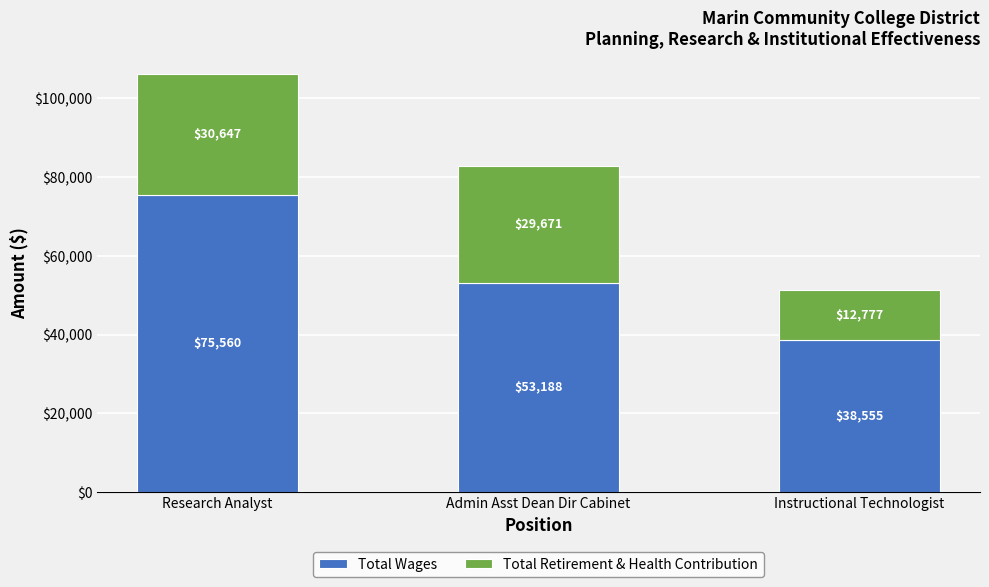

What are all the series names shown in the legend?

Total Wages, Total Retirement & Health Contribution